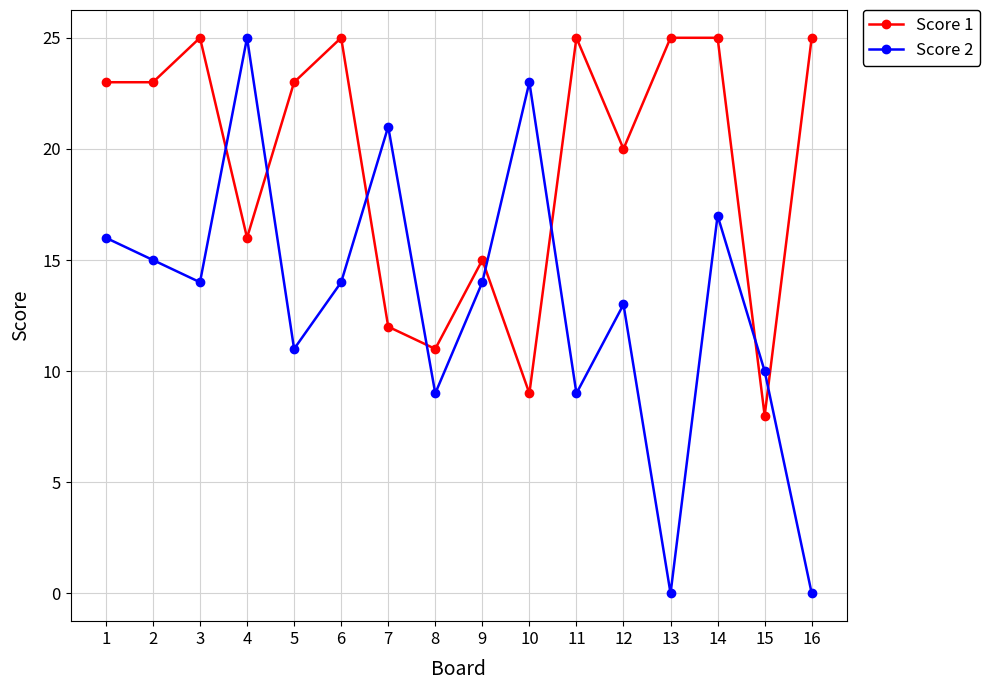

Which series changed the most between 2 and 16?

Score 2